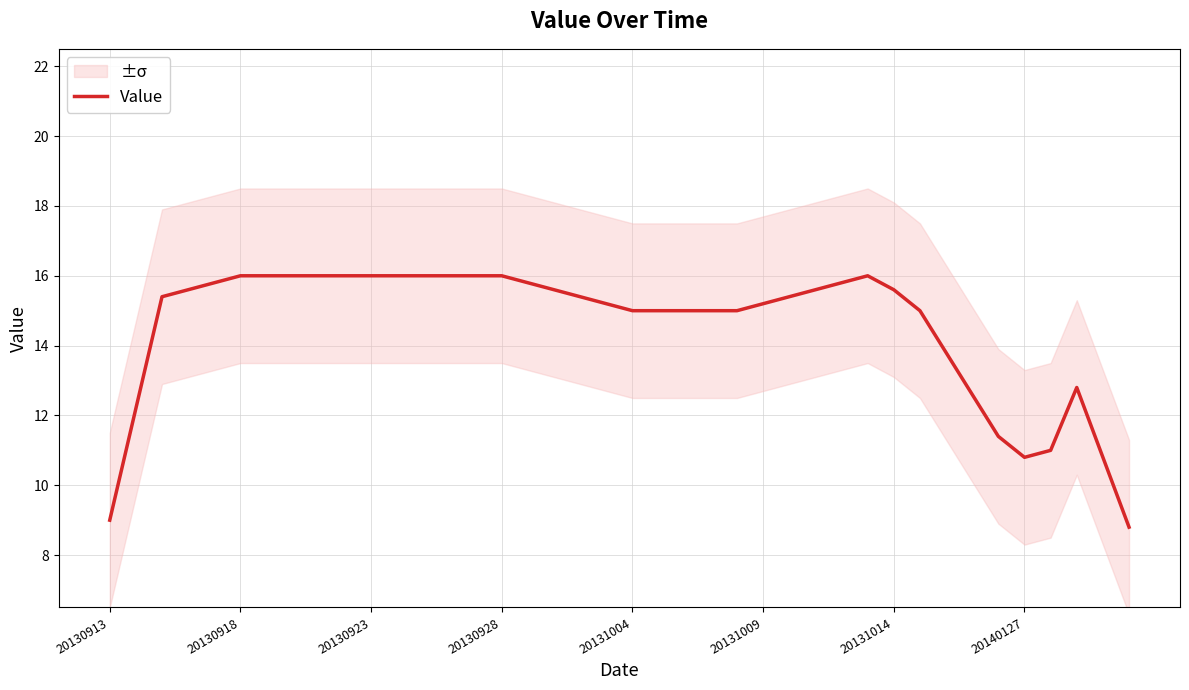

What is the maximum value for Value?

16.0